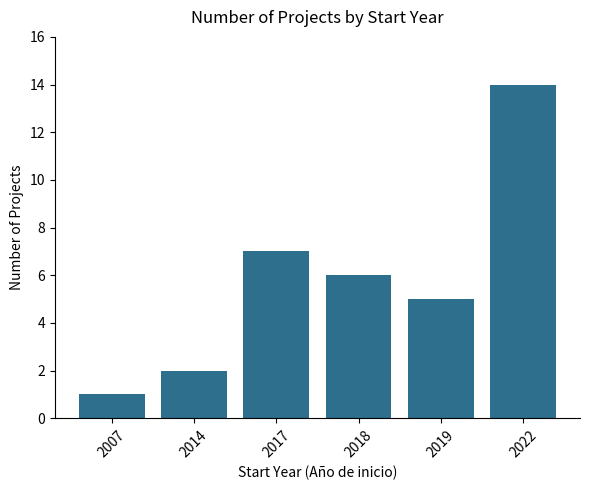

The value at 2019 is 9. True or false?

False